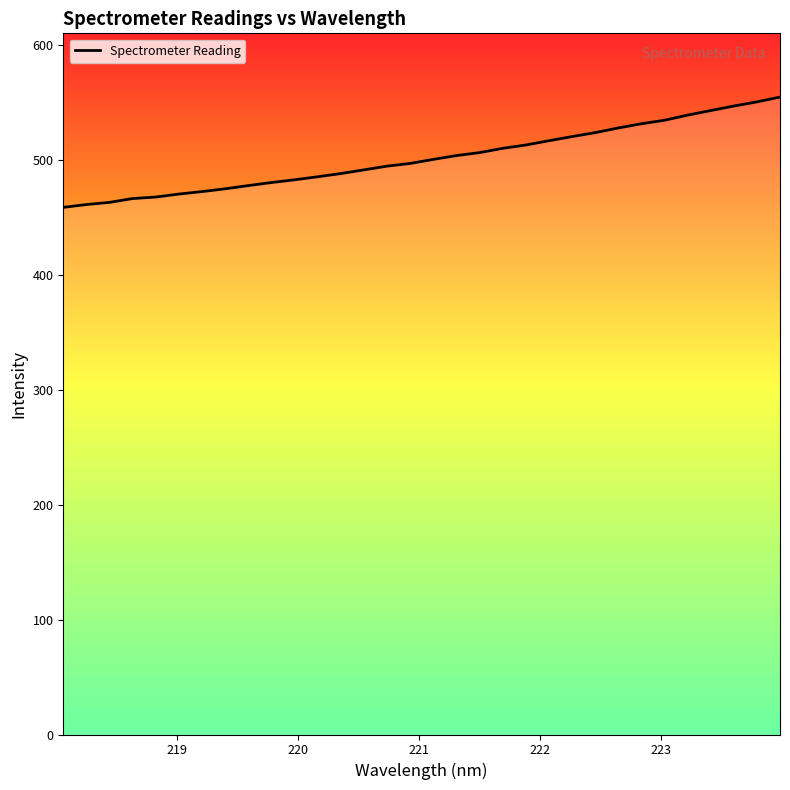

What is the maximum value shown in the chart?

555.1